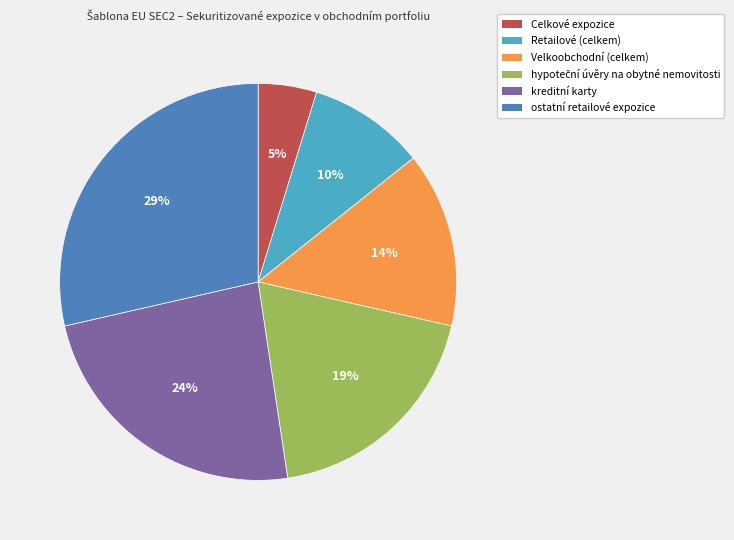

Combined, do kreditní karty and ostatní retailové expozice account for over 50%?

Yes